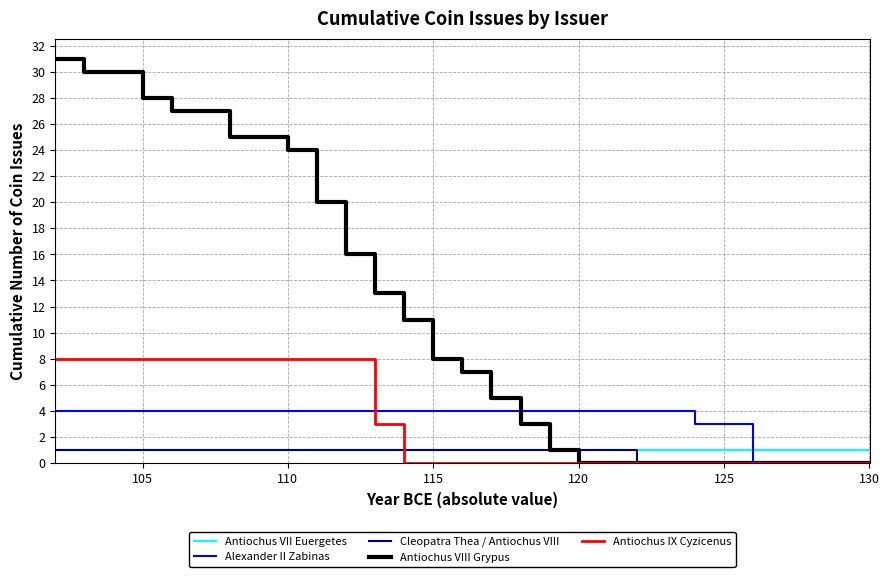

Is it true that Antiochus IX Cyzicenus equals 3 at 130?

False